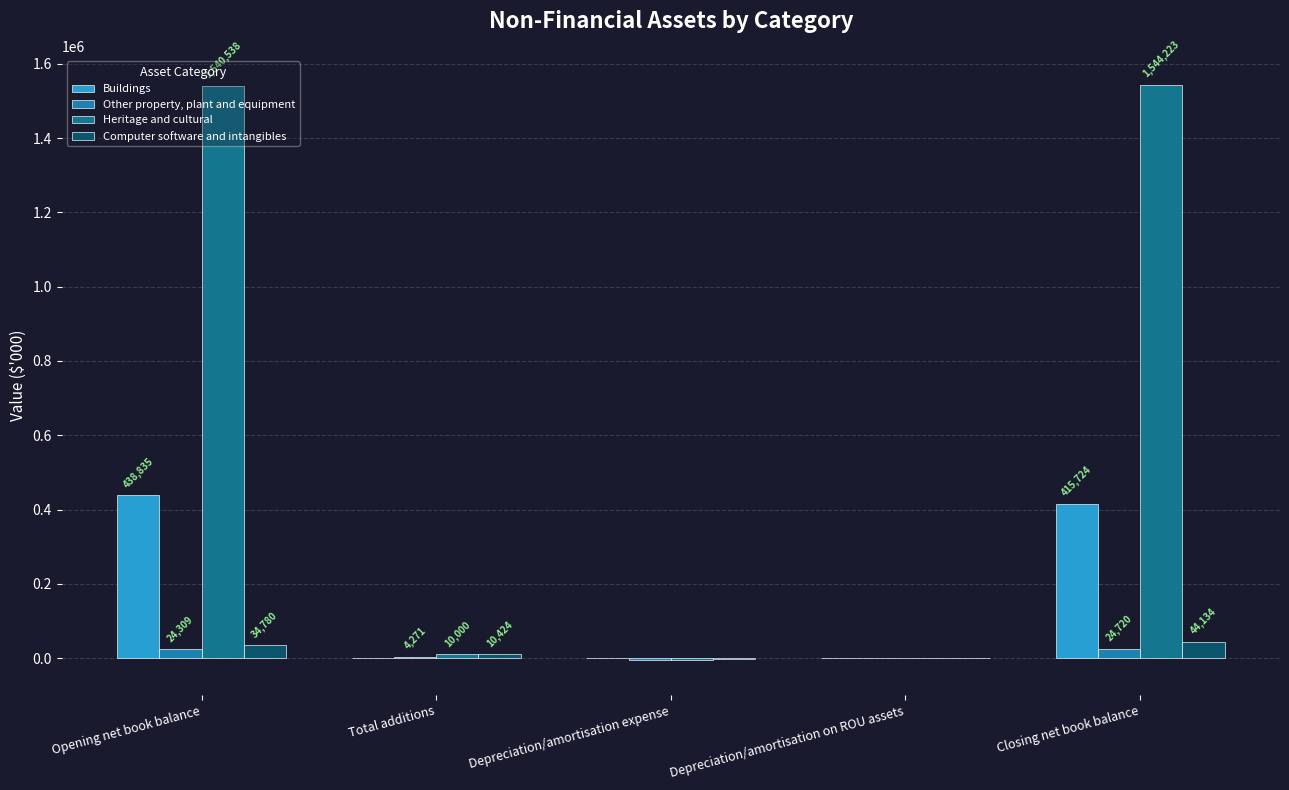

At which label does Computer software and intangibles reach its minimum?

Depreciation/amortisation expense